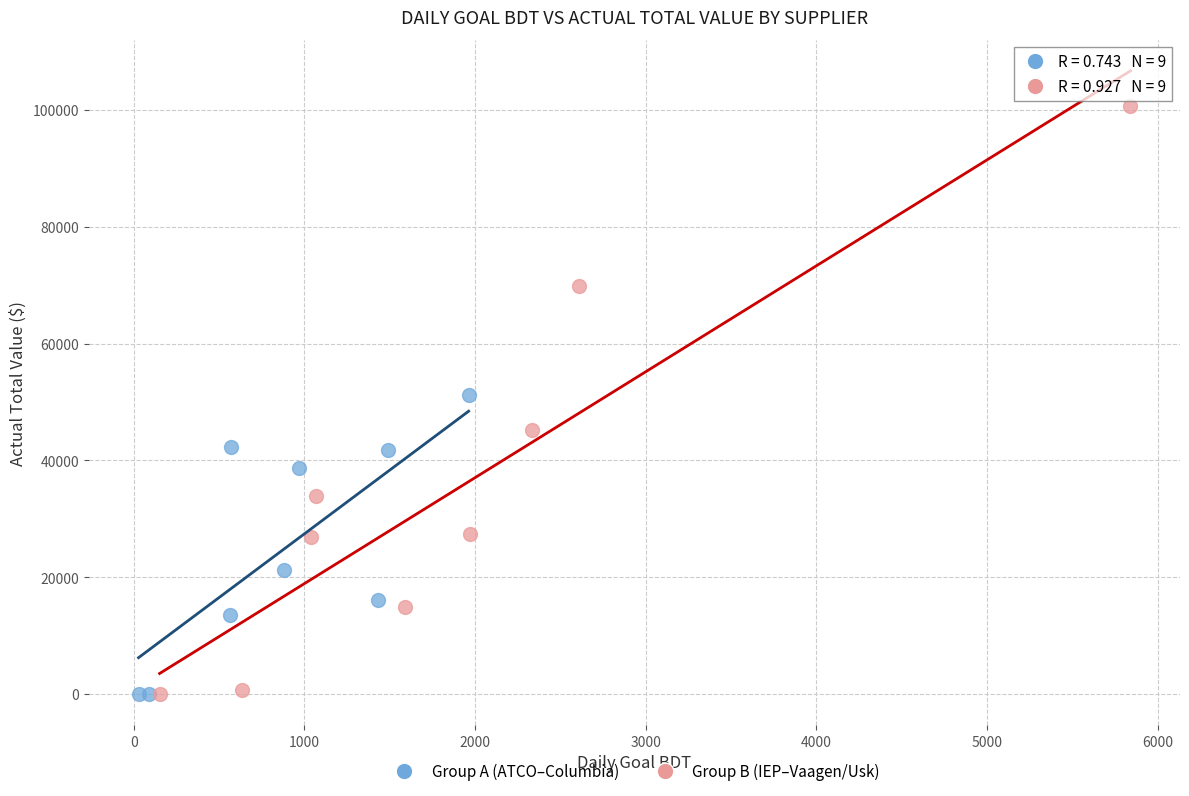

Which series contains the highest Y value?

Group B (IEP–Vaagen/Usk)